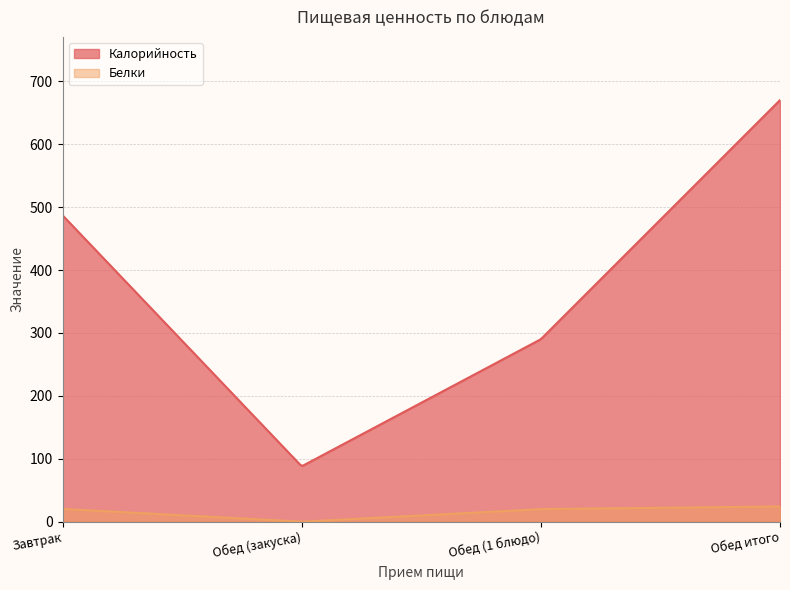

Is it true that Калорийность equals 725.4 at Завтрак?

False